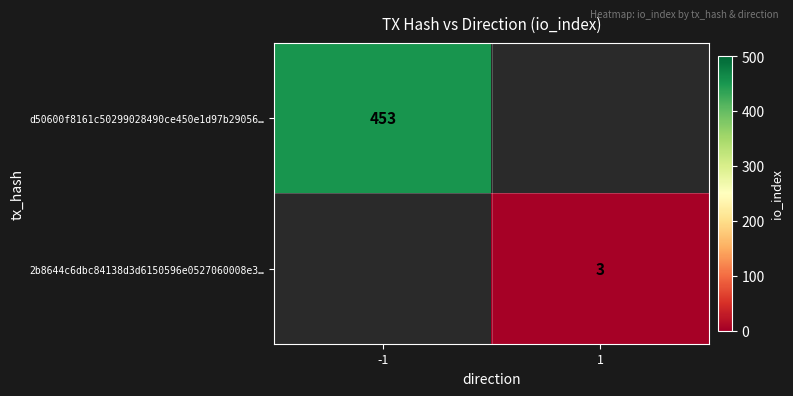

Is it true that d50600f8161c50299028490ce450e1d97b29056… equals 226 at -1?

False